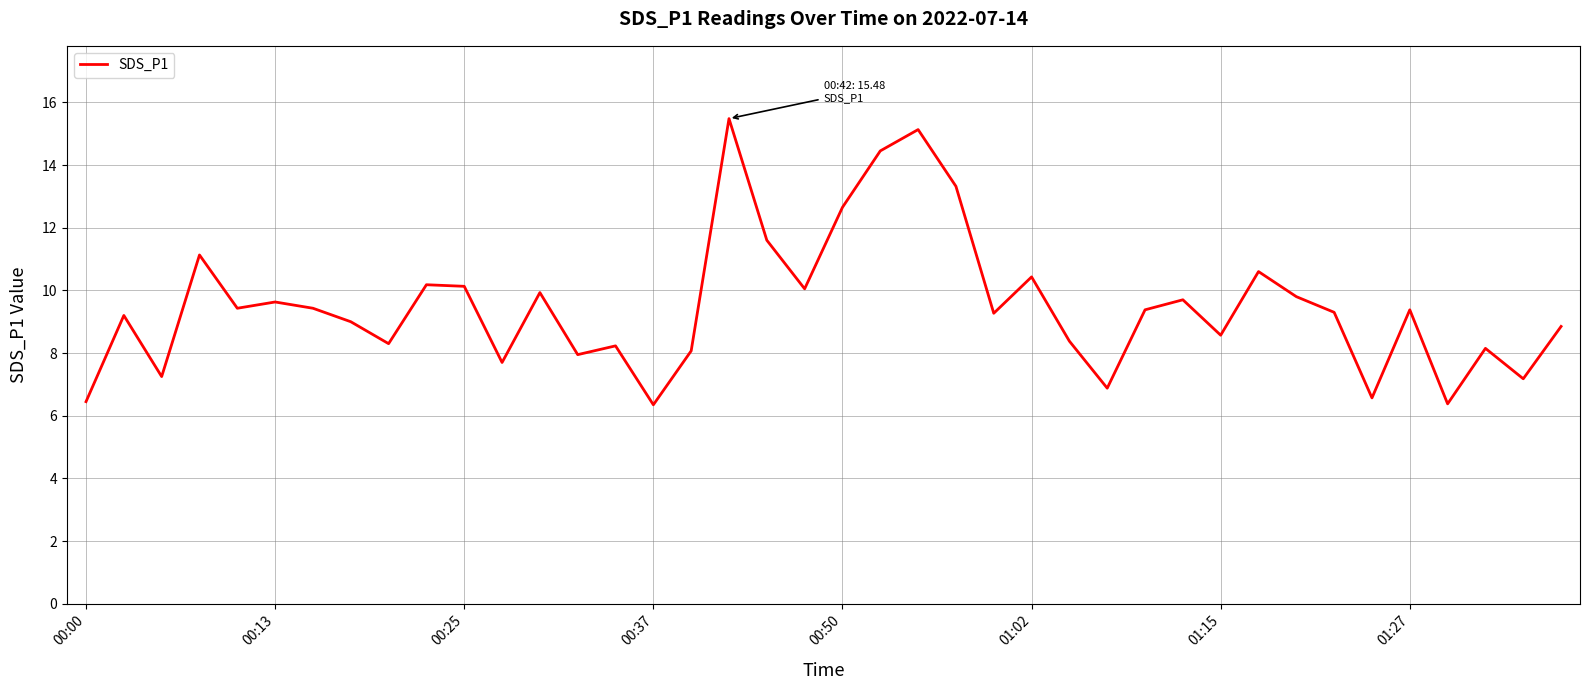

What is the difference between the maximum and minimum values?

9.1